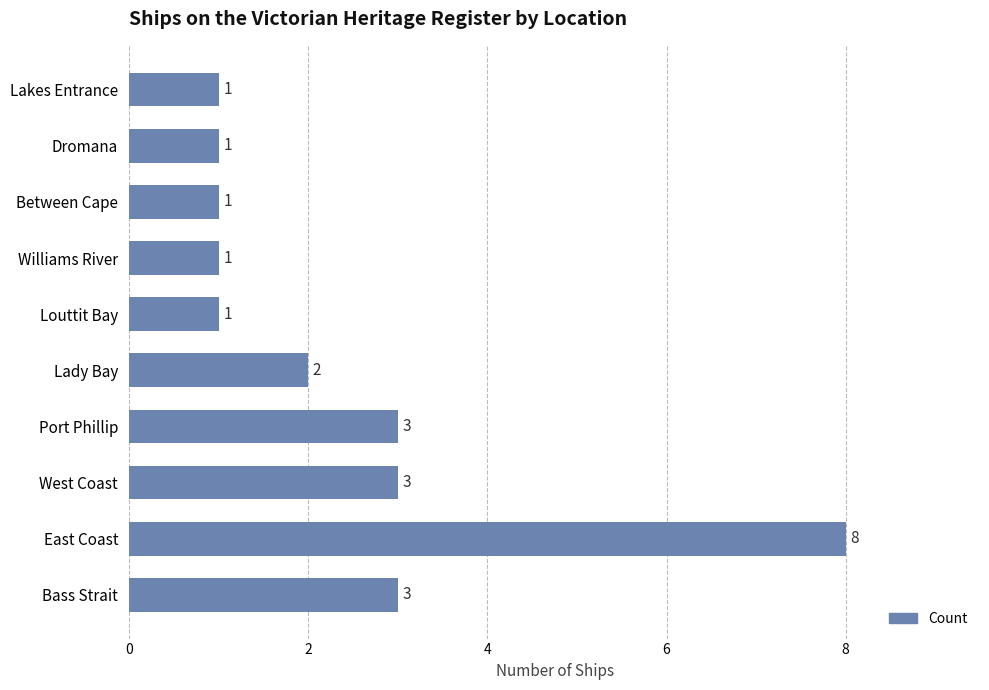

The value at Bass Strait is 1. True or false?

False